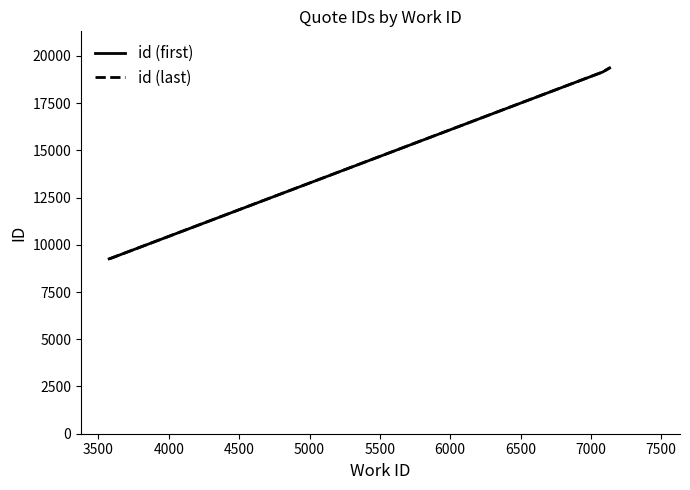

What is the minimum value for id (first)?

9256